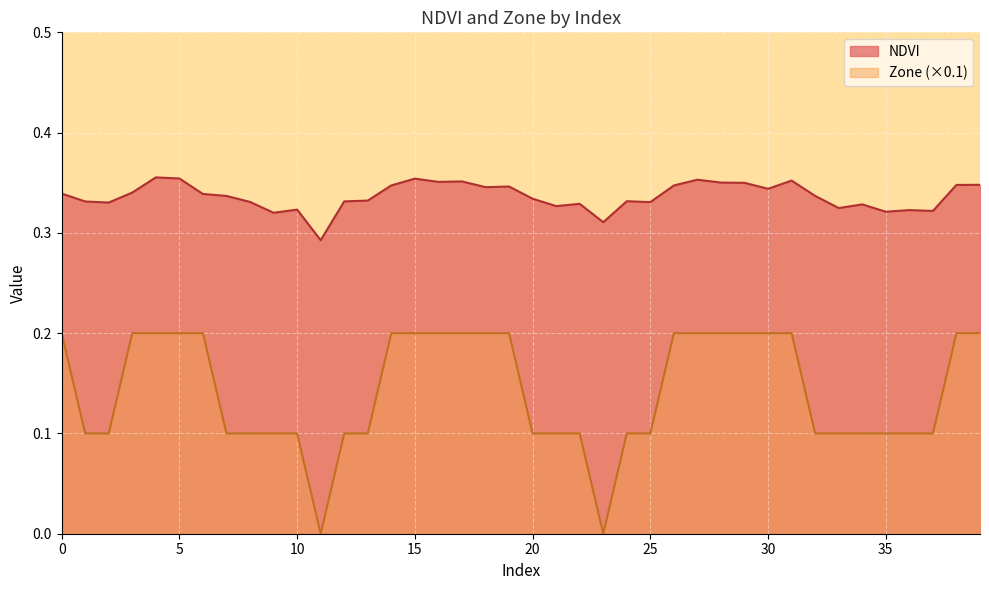

How many distinct data groups are displayed?

2